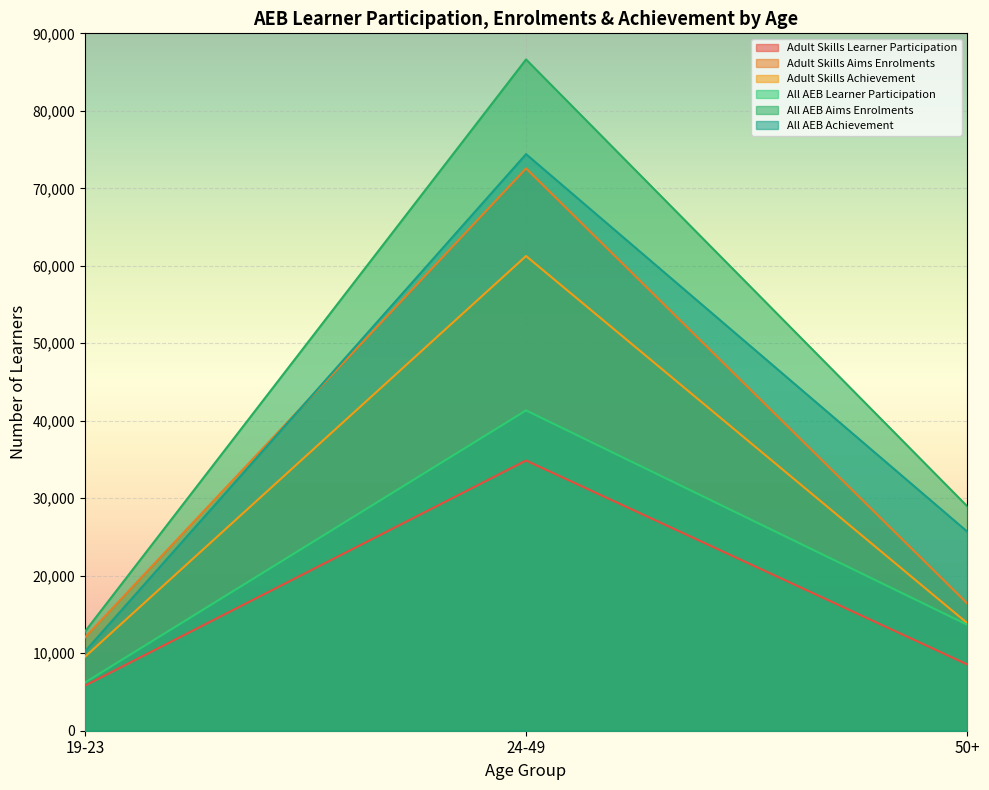

What is the label of the 2nd point from the left?

24-49